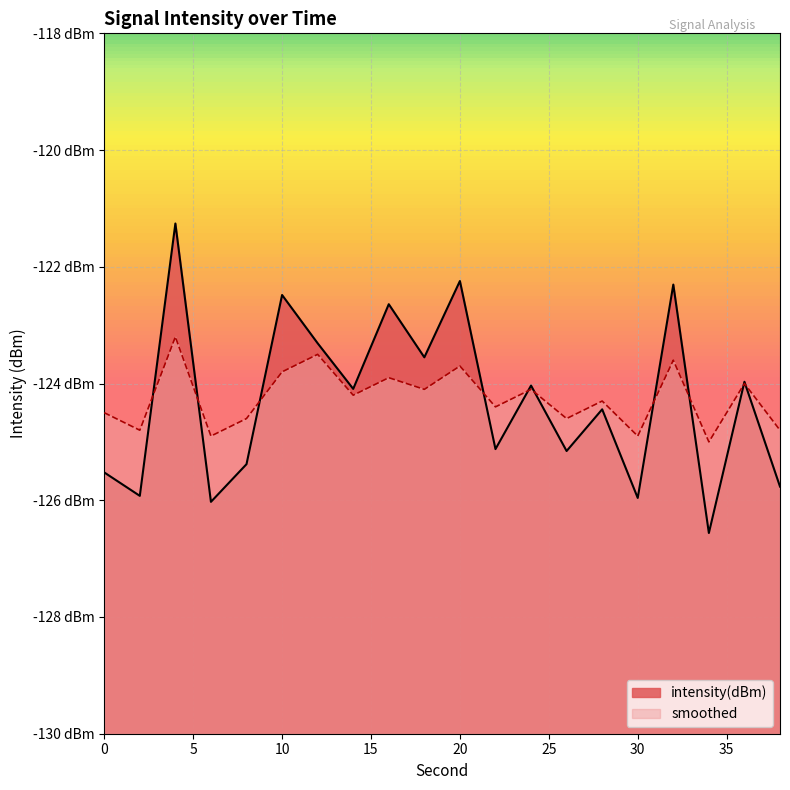

How many lines are shown in the chart?

2